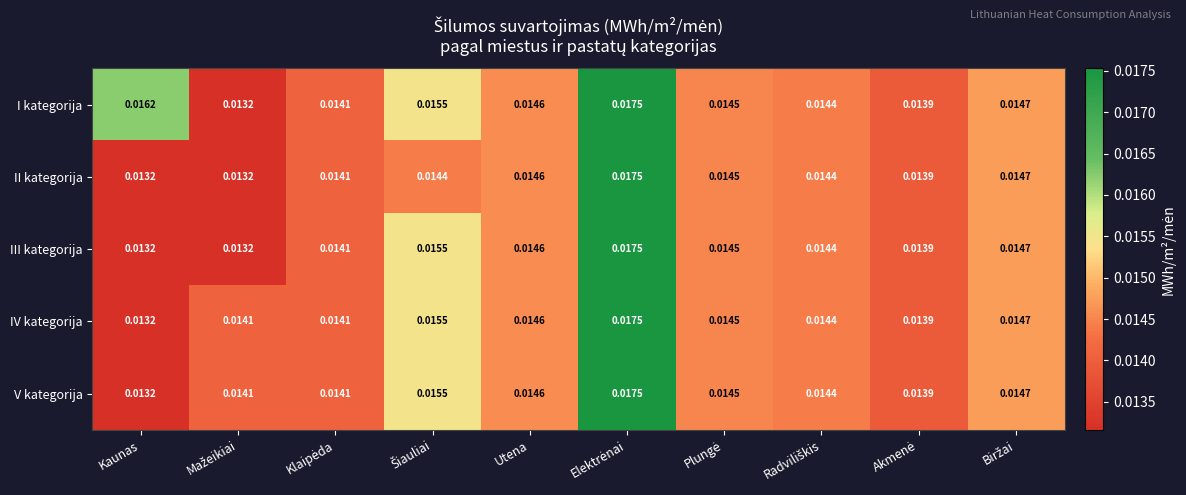

Which series has the largest total across all categories?

I kategorija